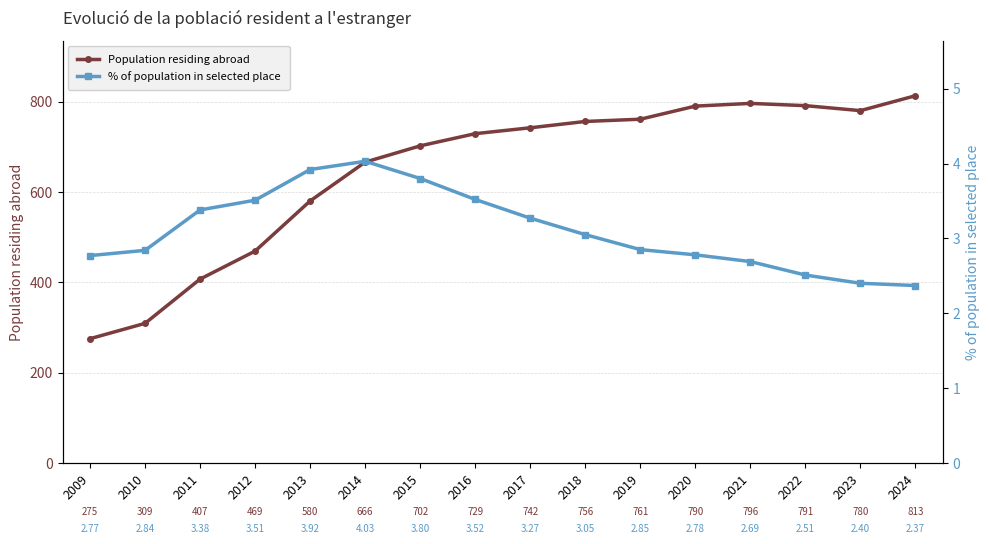

Where is the first local maximum for % of population in selected place?

2014